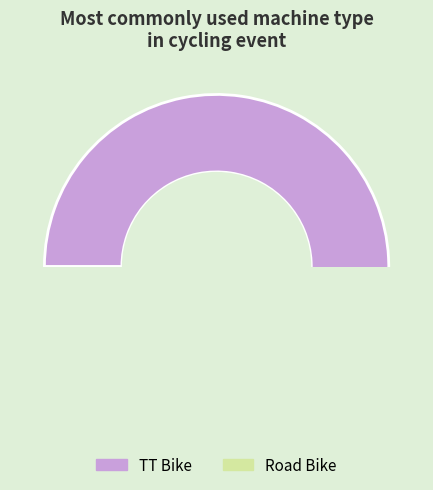

Which category accounts for the majority?

TT Bike